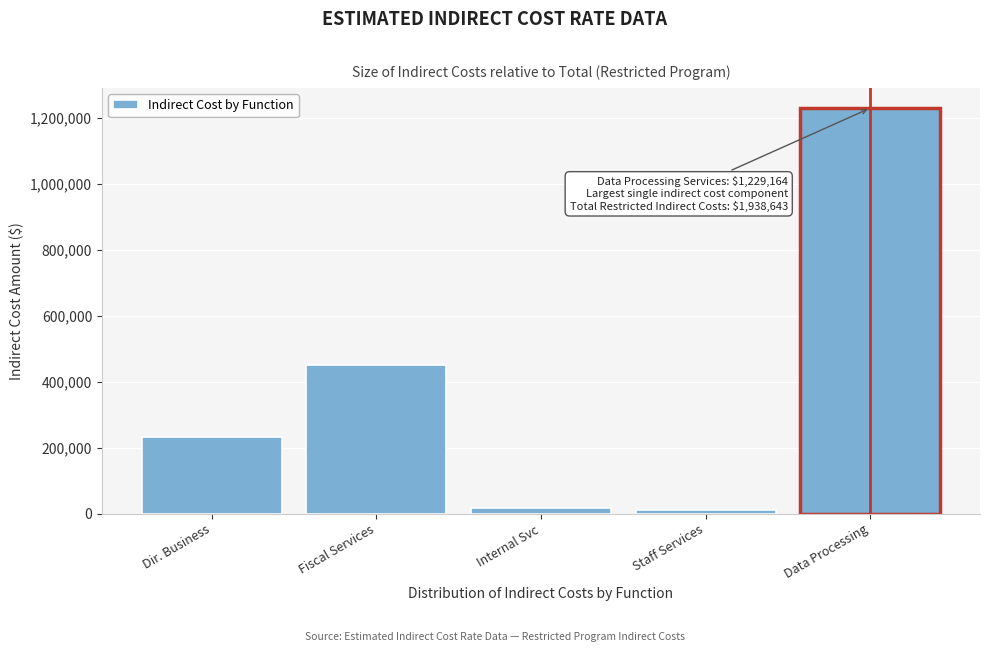

Reading left to right, what are all the values shown in this chart?

232136	450525	16003	10815	1229164